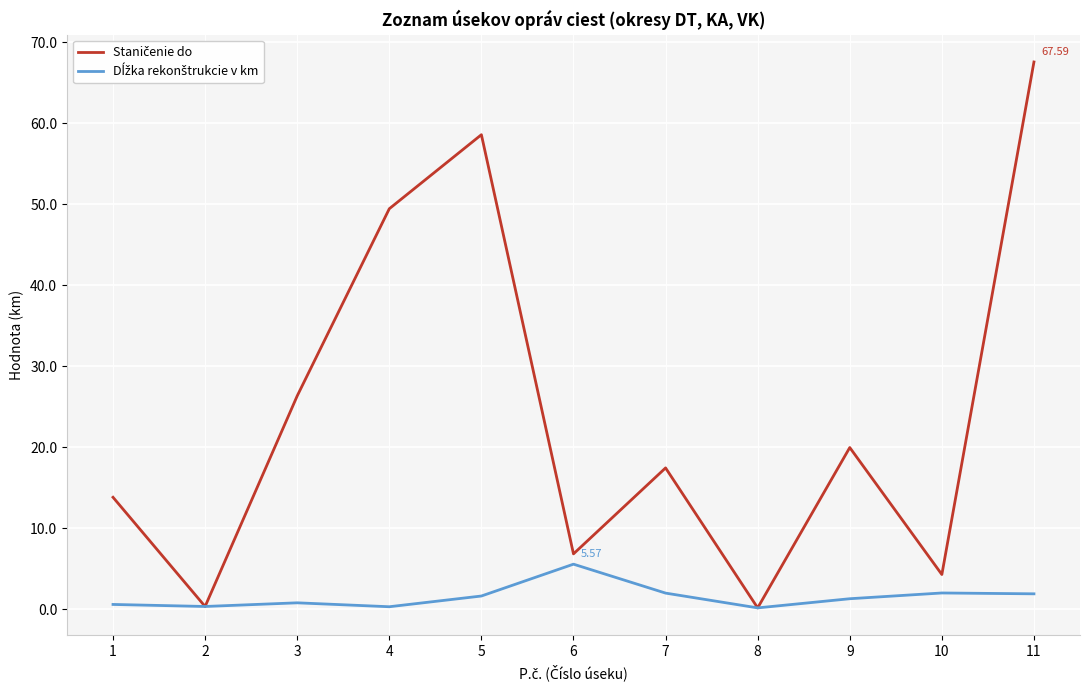

At which category is the sum across all series the highest?

11